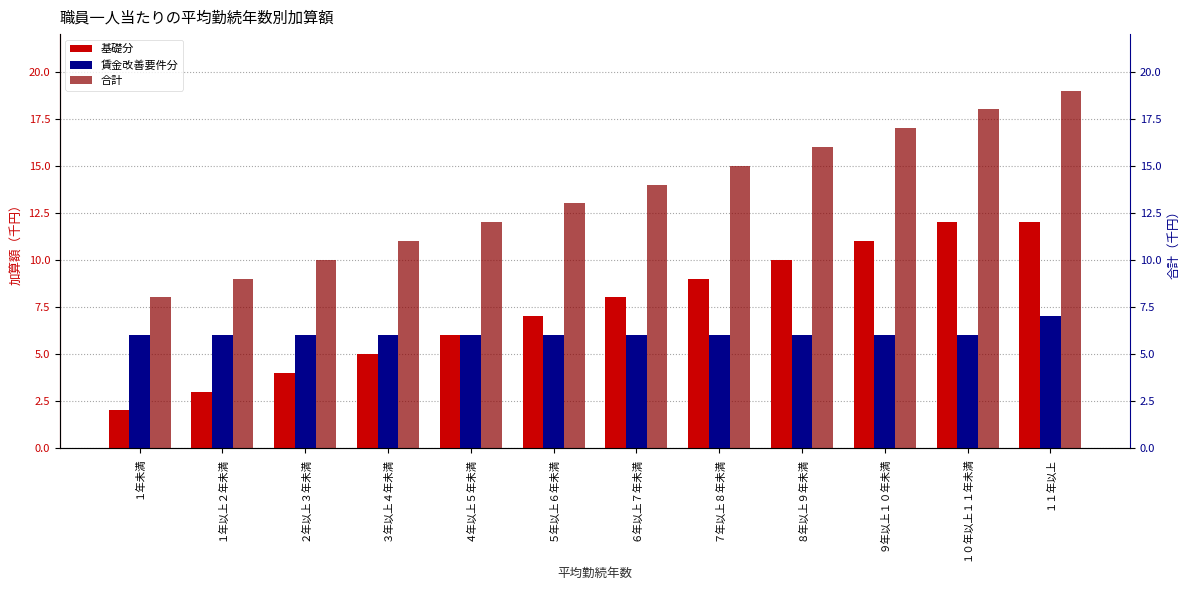

The 賃金改善要件分 series shows 6 at ７年以上８年未満. True or false?

True